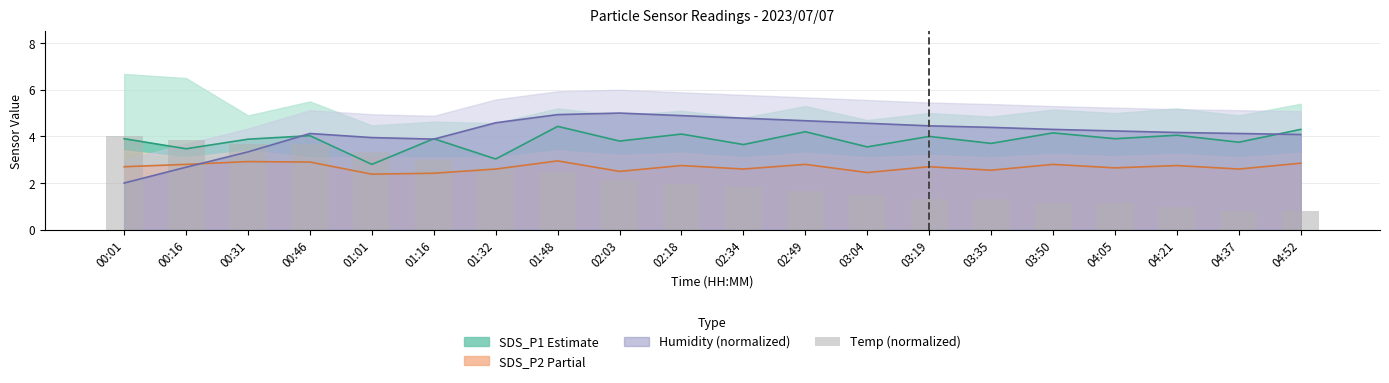

Are the bars horizontal?

No